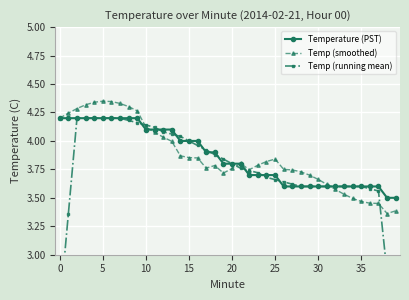

After their last crossing, which series has the higher values: Temp (smoothed) or Temp (running mean)?

Temp (smoothed)